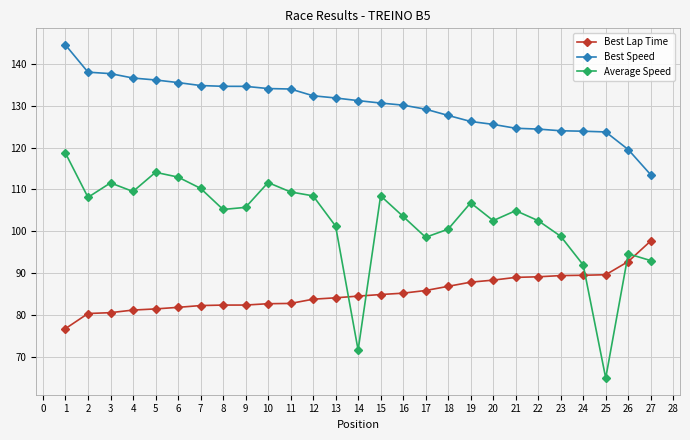

What is the average value of the Average Speed series?

102.6